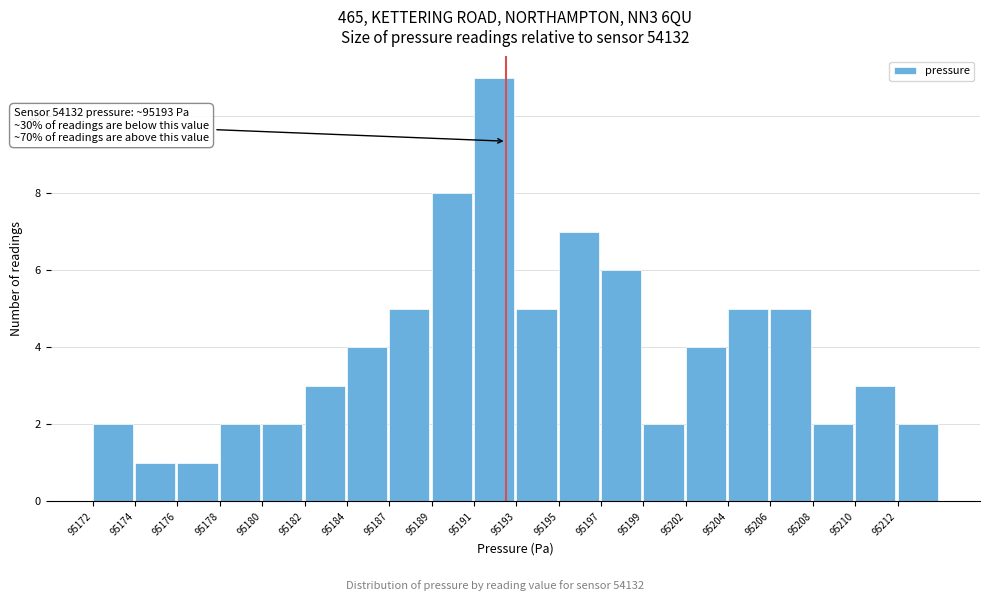

Reading left to right, list all the values displayed in this chart.

2	1	1	2	2	3	4	5	8	11	5	7	6	2	4	5	5	2	3	2